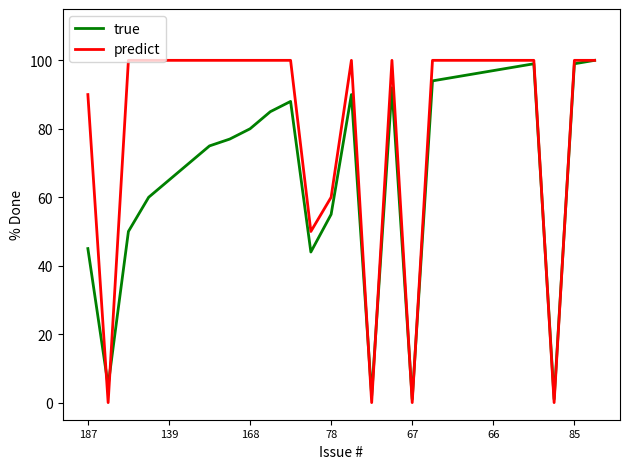

Reading left to right, what are all the values shown in this chart?

true: 45	5	50	60	65	70	75	77	80	85	88	44	55	90	2	92	1	94	95	96	97	98	99	1	99	100
predict: 90	0	100	100	100	100	100	100	100	100	100	50	60	100	0	100	0	100	100	100	100	100	100	0	100	100